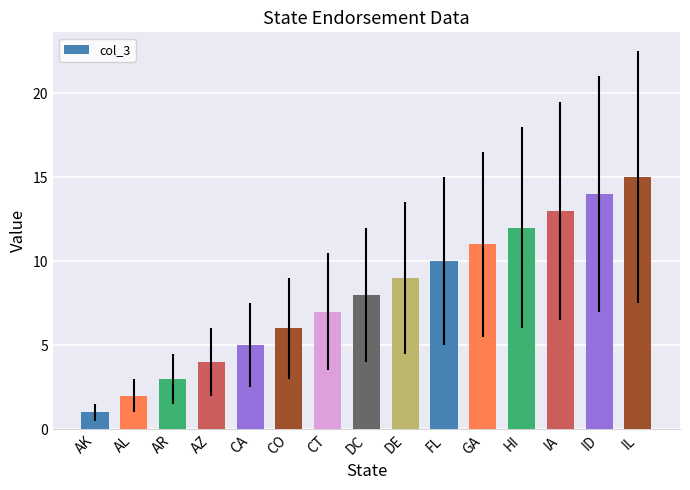

Rank the categories by value from lowest to highest.

AK, AL, AR, AZ, CA, CO, CT, DC, DE, FL, GA, HI, IA, ID, IL